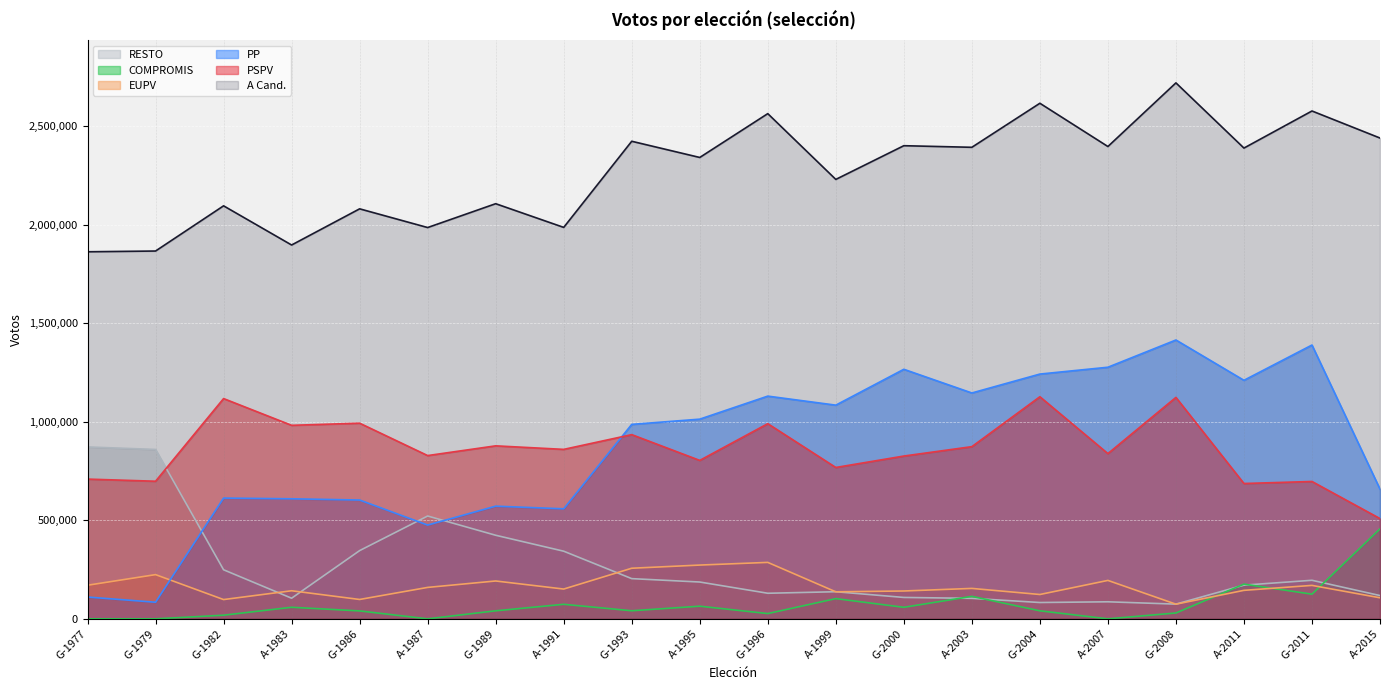

At which category does the chart reach its minimum across all series?

G-1977